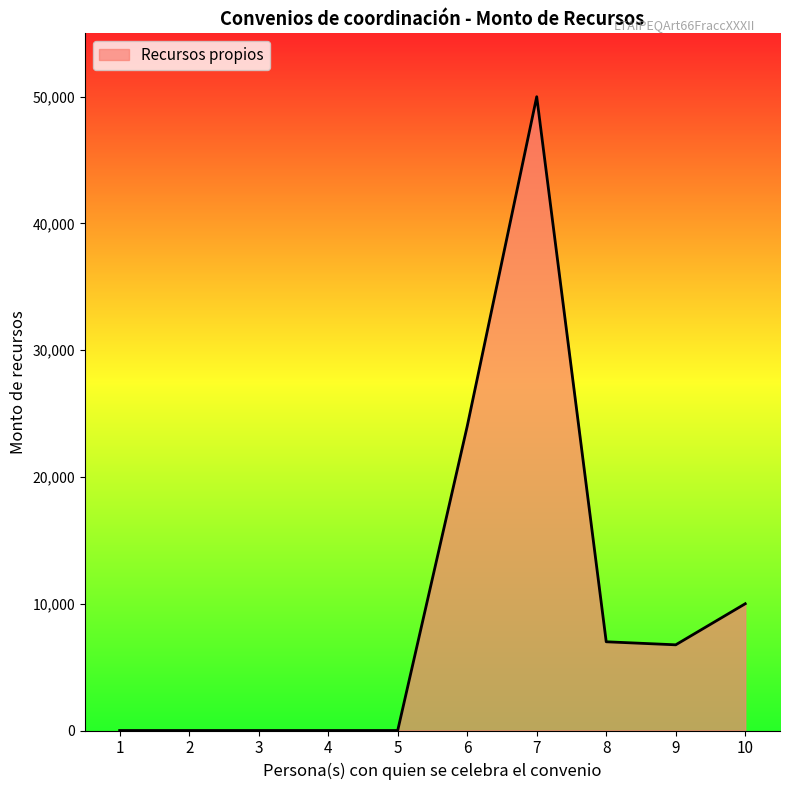

What is the maximum value shown in the chart?

50000